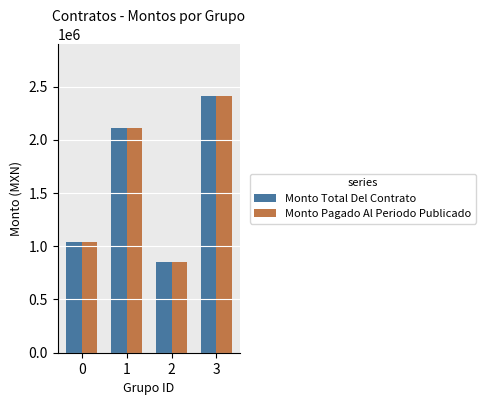

What is the maximum value shown in the chart?

2413500